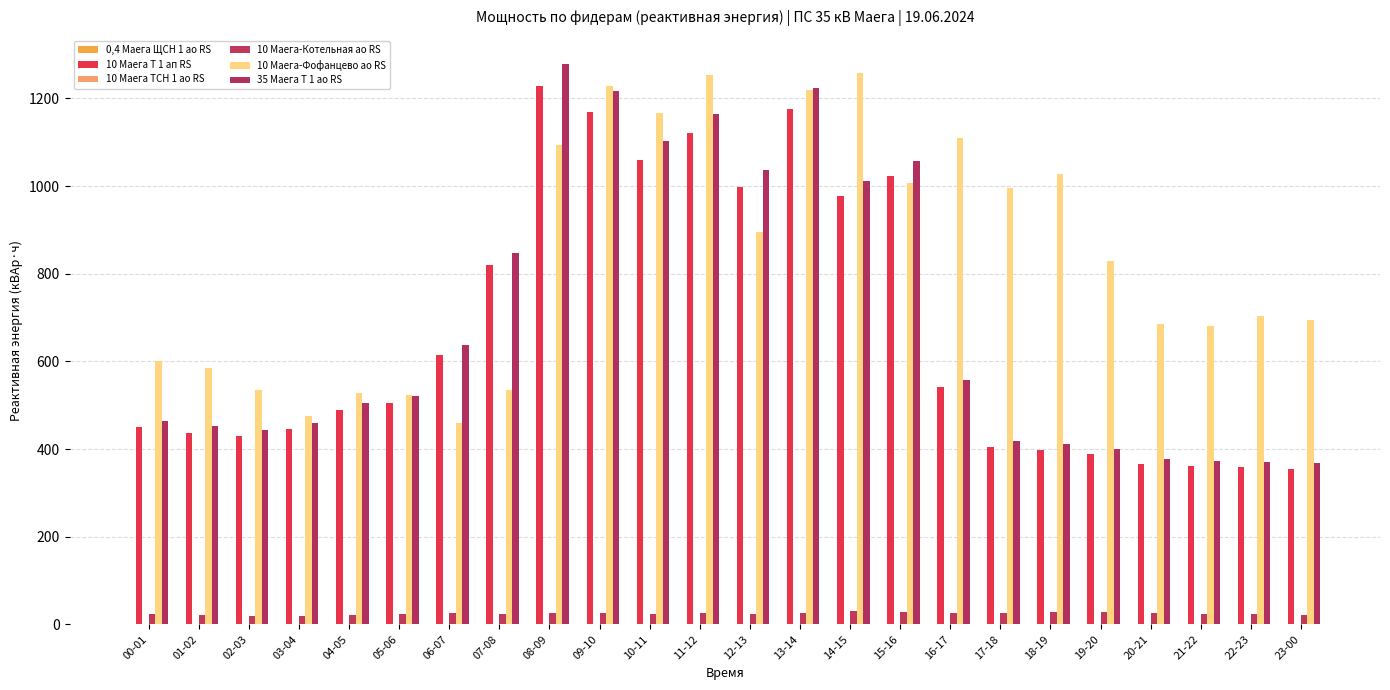

Are the bars grouped side by side (vs. stacked)?

Yes